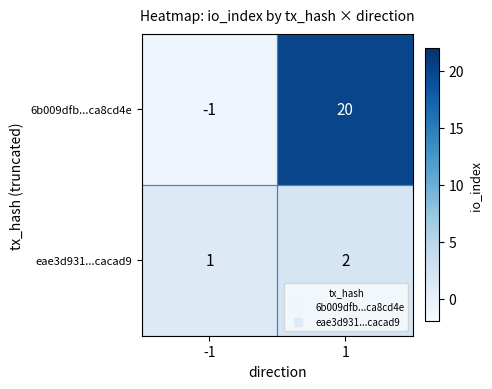

At how many categories does at least one series exceed 2?

1